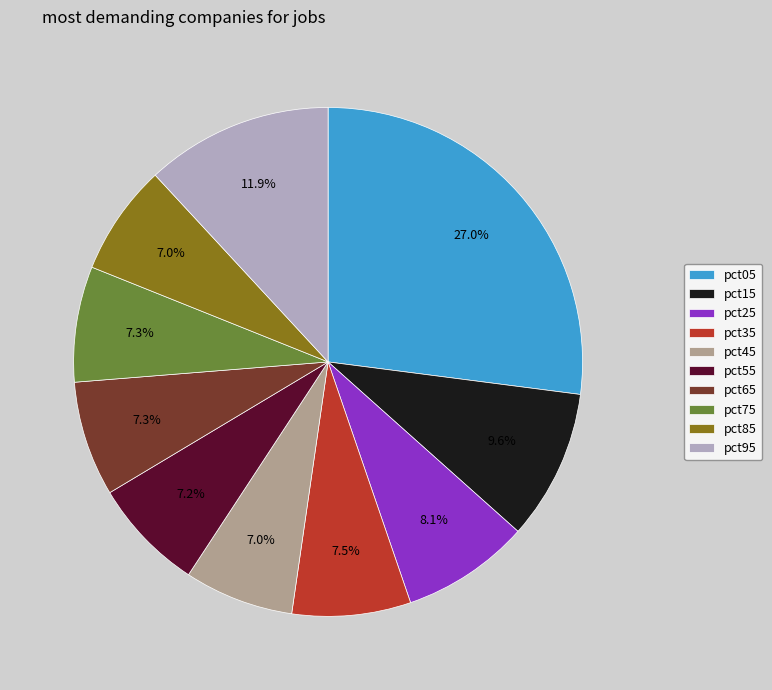

Which category has the biggest portion of the pie?

pct05